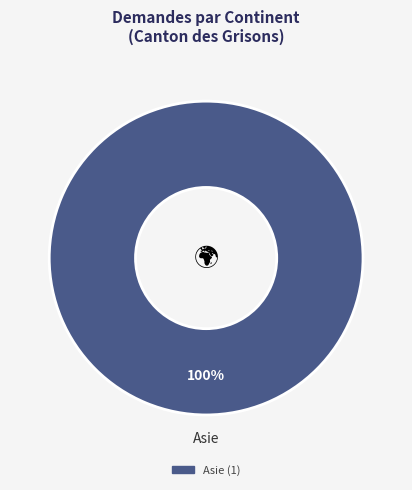

Does any single category account for the majority?

Yes